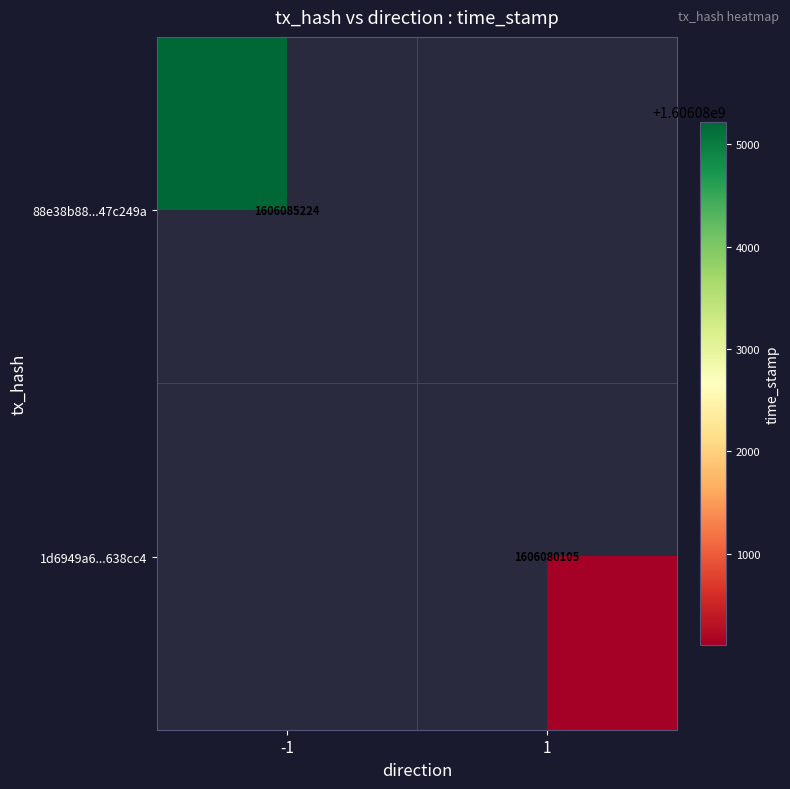

Which label corresponds to the smallest value in the chart?

1